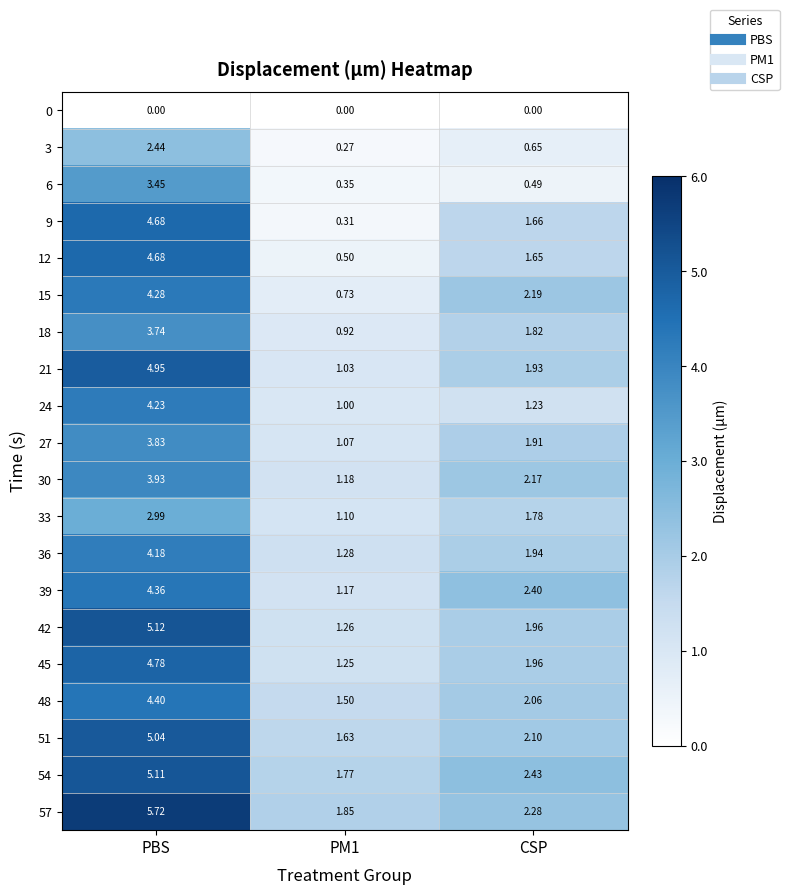

At which label does 36 reach its peak?

PBS